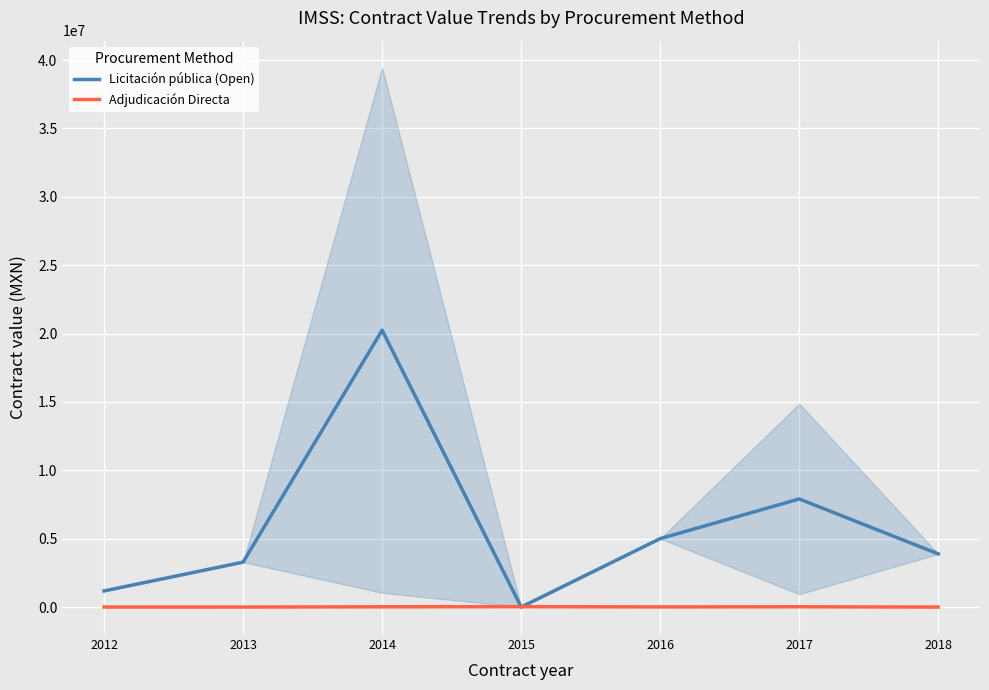

How many interior local valleys does the Licitación pública (Open) series have?

1